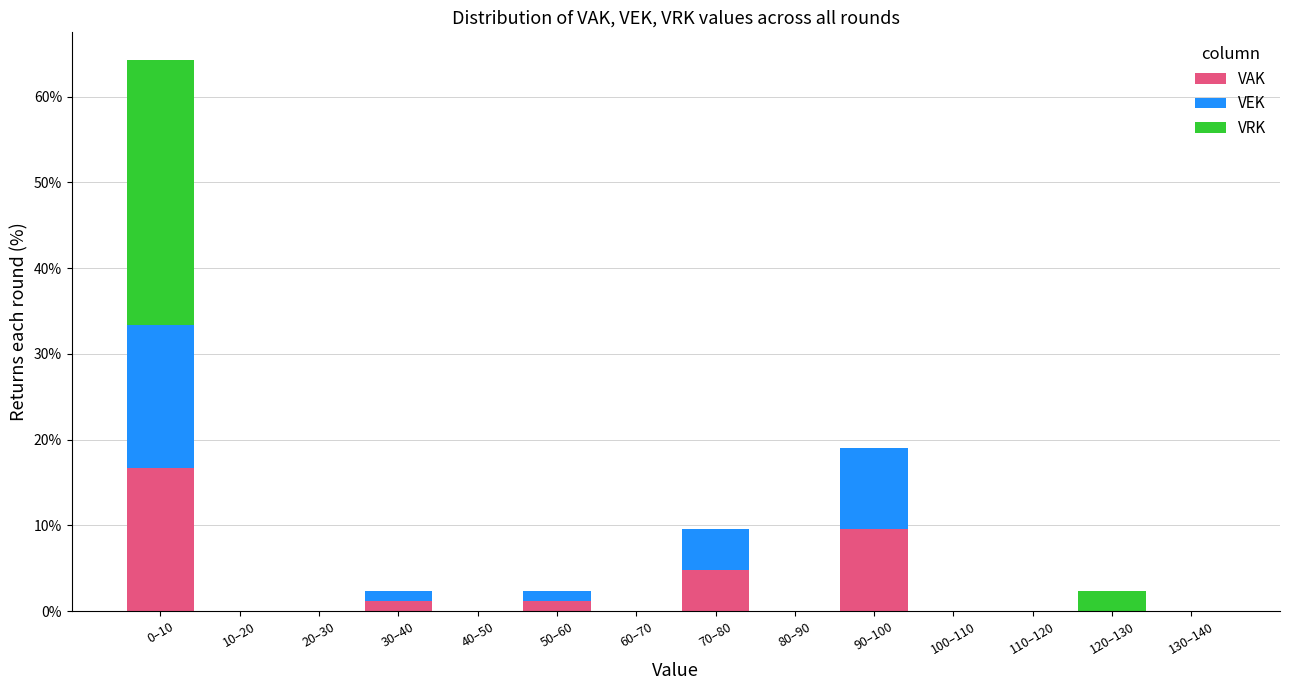

What value does the VAK series have at 70–80?

4.8